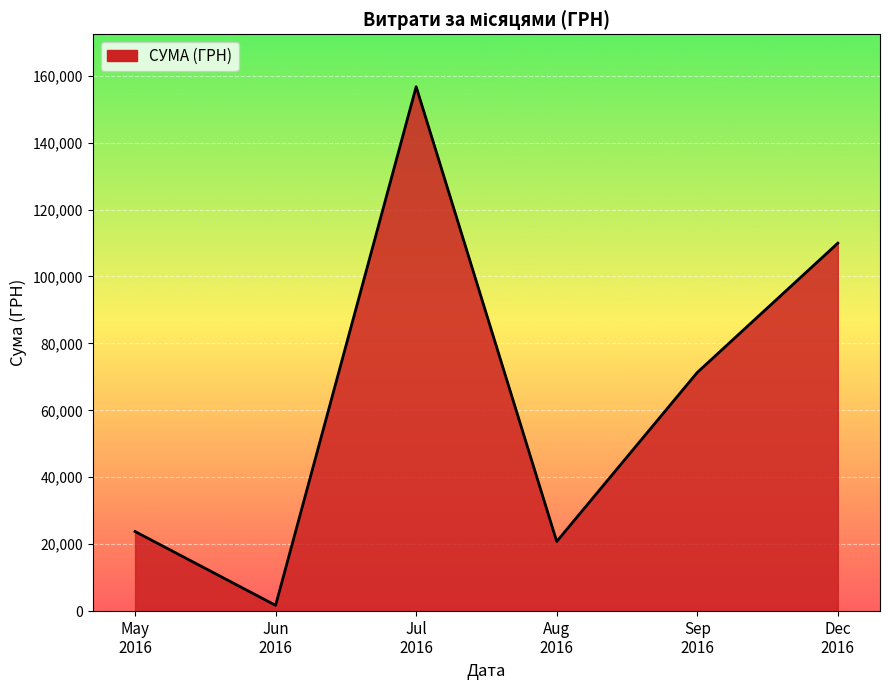

What is the average value?

64051.5